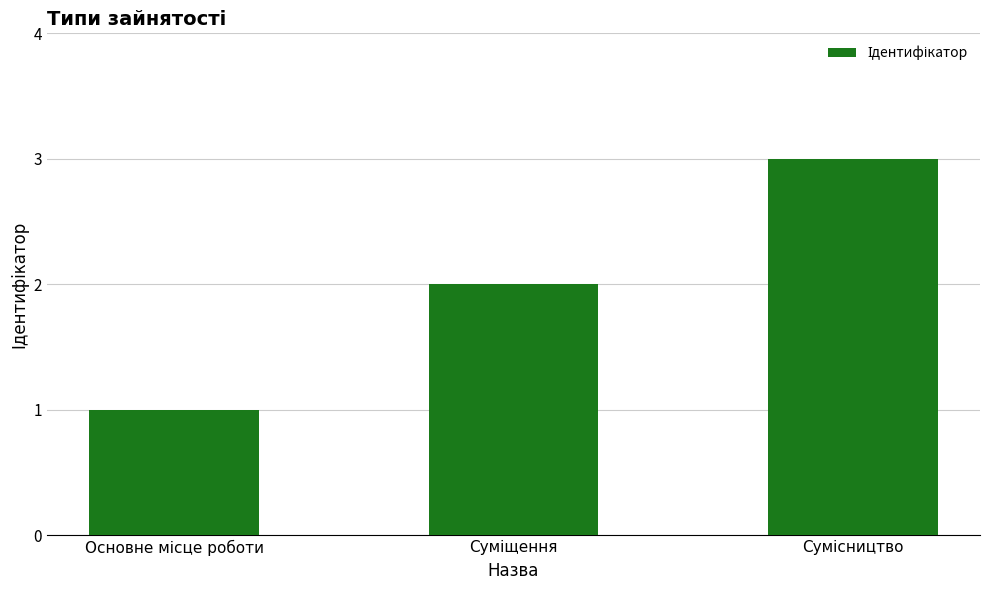

How many bars are there in total?

3